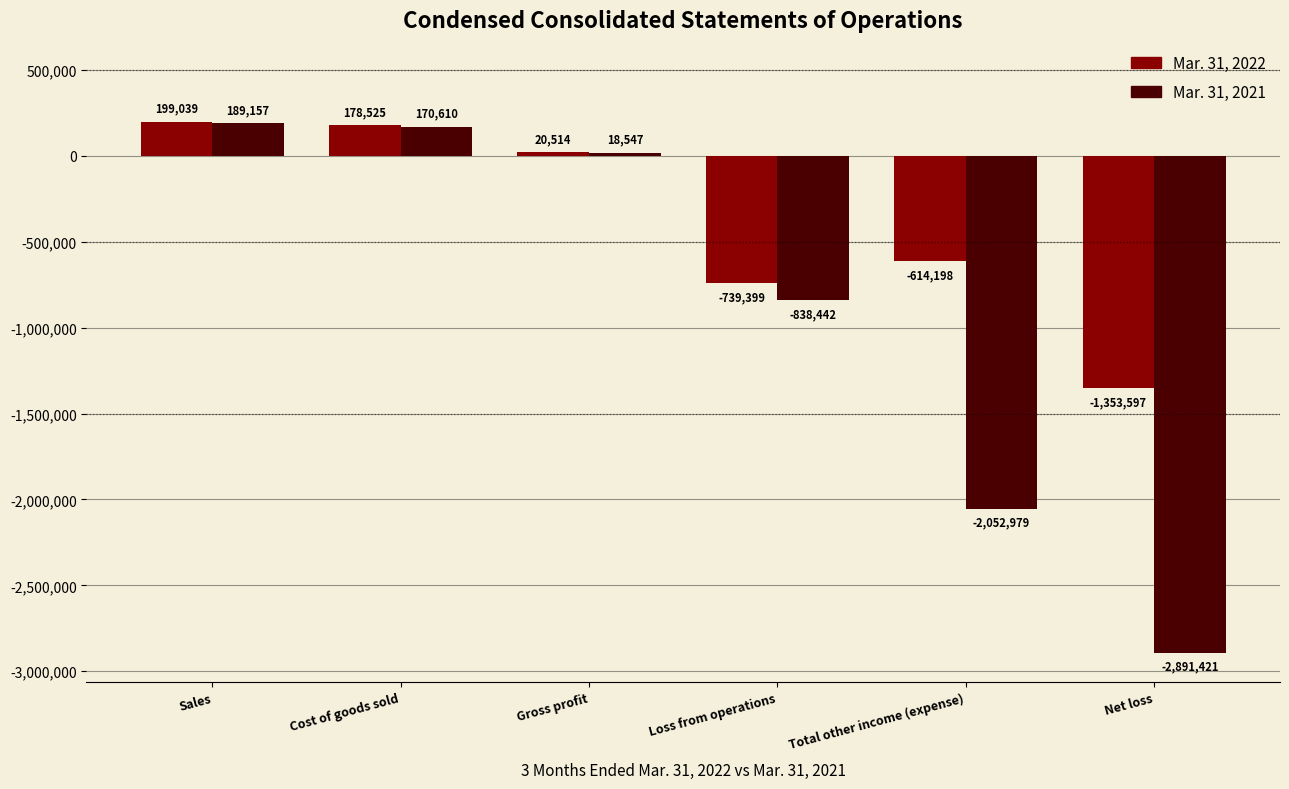

Rank the series at Gross profit from lowest to highest value.

Mar. 31, 2021, Mar. 31, 2022